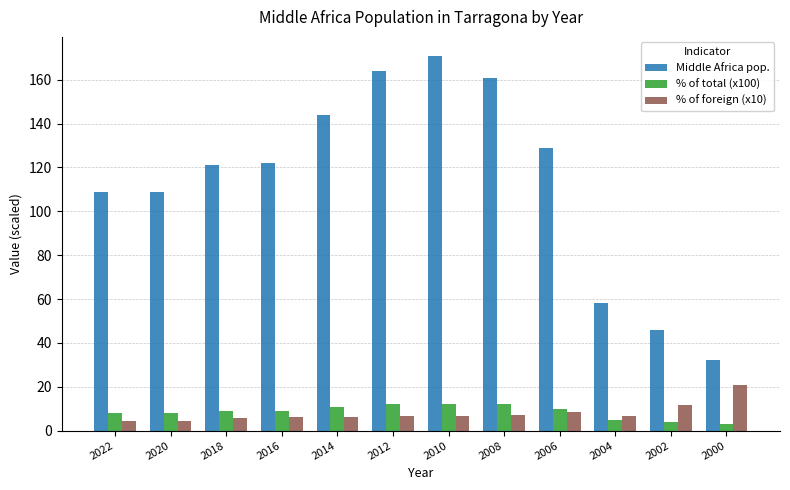

Which category has the highest value in the Middle Africa pop. series?

2010